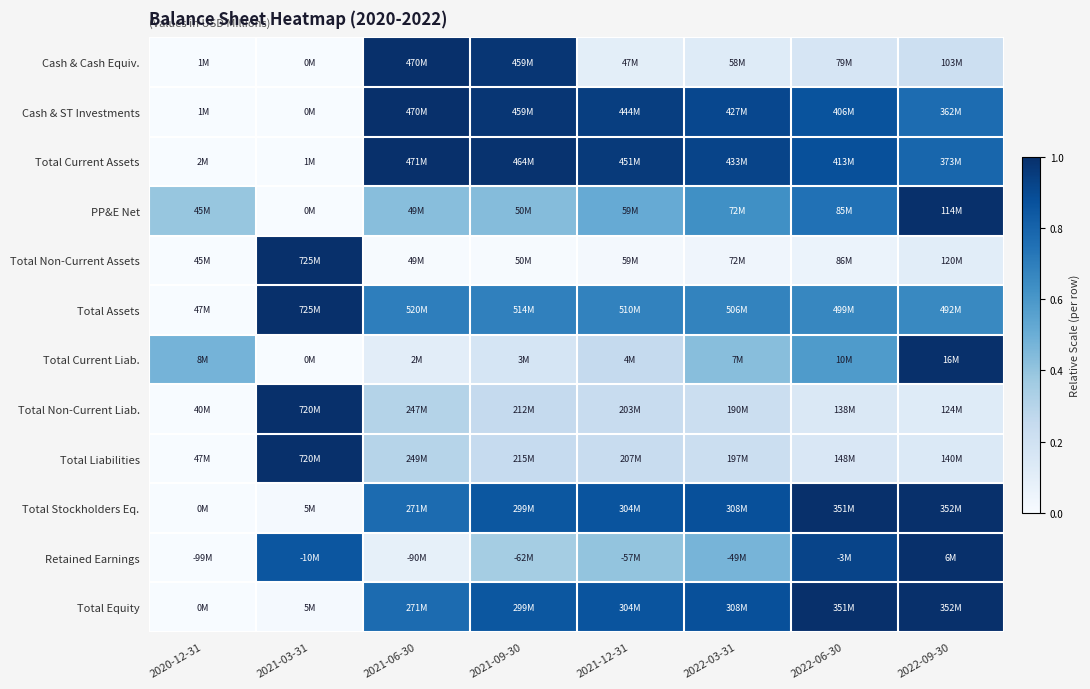

Reading right to left, what are all the values shown in this chart?

Cash & Cash Equiv.: 2022-09-30=0.2	2022-06-30=0.2	2022-03-31=0.1	2021-12-31=0.1	2021-09-30=1.0	2021-06-30=1.0	2021-03-31=0.0	2020-12-31=0.0
Cash & ST Investments: 2022-09-30=0.8	2022-06-30=0.9	2022-03-31=0.9	2021-12-31=0.9	2021-09-30=1.0	2021-06-30=1.0	2021-03-31=0.0	2020-12-31=0.0
Total Current Assets: 2022-09-30=0.8	2022-06-30=0.9	2022-03-31=0.9	2021-12-31=1.0	2021-09-30=1.0	2021-06-30=1.0	2021-03-31=0.0	2020-12-31=0.0
PP&E Net: 2022-09-30=1.0	2022-06-30=0.7	2022-03-31=0.6	2021-12-31=0.5	2021-09-30=0.4	2021-06-30=0.4	2021-03-31=0.0	2020-12-31=0.4
Total Non-Current Assets: 2022-09-30=0.1	2022-06-30=0.1	2022-03-31=0.0	2021-12-31=0.0	2021-09-30=0.0	2021-06-30=0.0	2021-03-31=1.0	2020-12-31=0.0
Total Assets: 2022-09-30=0.7	2022-06-30=0.7	2022-03-31=0.7	2021-12-31=0.7	2021-09-30=0.7	2021-06-30=0.7	2021-03-31=1.0	2020-12-31=0.0
Total Current Liab.: 2022-09-30=1.0	2022-06-30=0.6	2022-03-31=0.4	2021-12-31=0.3	2021-09-30=0.2	2021-06-30=0.1	2021-03-31=0.0	2020-12-31=0.5
Total Non-Current Liab.: 2022-09-30=0.1	2022-06-30=0.1	2022-03-31=0.2	2021-12-31=0.2	2021-09-30=0.3	2021-06-30=0.3	2021-03-31=1.0	2020-12-31=0.0
Total Liabilities: 2022-09-30=0.1	2022-06-30=0.1	2022-03-31=0.2	2021-12-31=0.2	2021-09-30=0.2	2021-06-30=0.3	2021-03-31=1.0	2020-12-31=0.0
Total Stockholders Eq.: 2022-09-30=1.0	2022-06-30=1.0	2022-03-31=0.9	2021-12-31=0.9	2021-09-30=0.8	2021-06-30=0.8	2021-03-31=0.0	2020-12-31=0.0
Retained Earnings: 2022-09-30=1.0	2022-06-30=0.9	2022-03-31=0.5	2021-12-31=0.4	2021-09-30=0.4	2021-06-30=0.1	2021-03-31=0.9	2020-12-31=0.0
Total Equity: 2022-09-30=1.0	2022-06-30=1.0	2022-03-31=0.9	2021-12-31=0.9	2021-09-30=0.8	2021-06-30=0.8	2021-03-31=0.0	2020-12-31=0.0